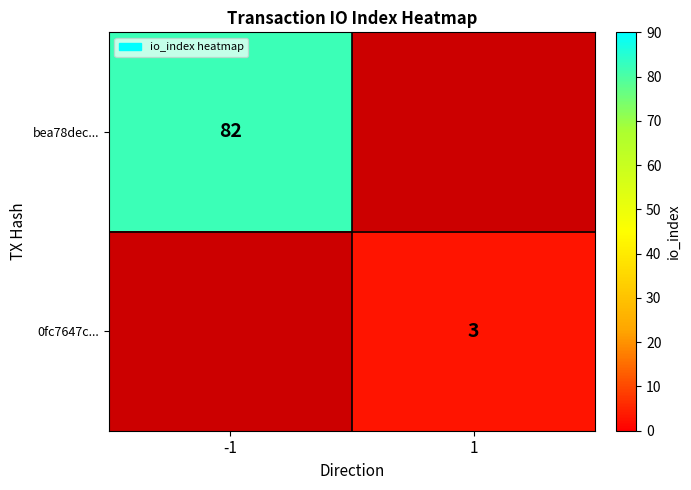

Is the value of 0fc7647c... at 1 greater than the value of bea78dec... at -1?

No